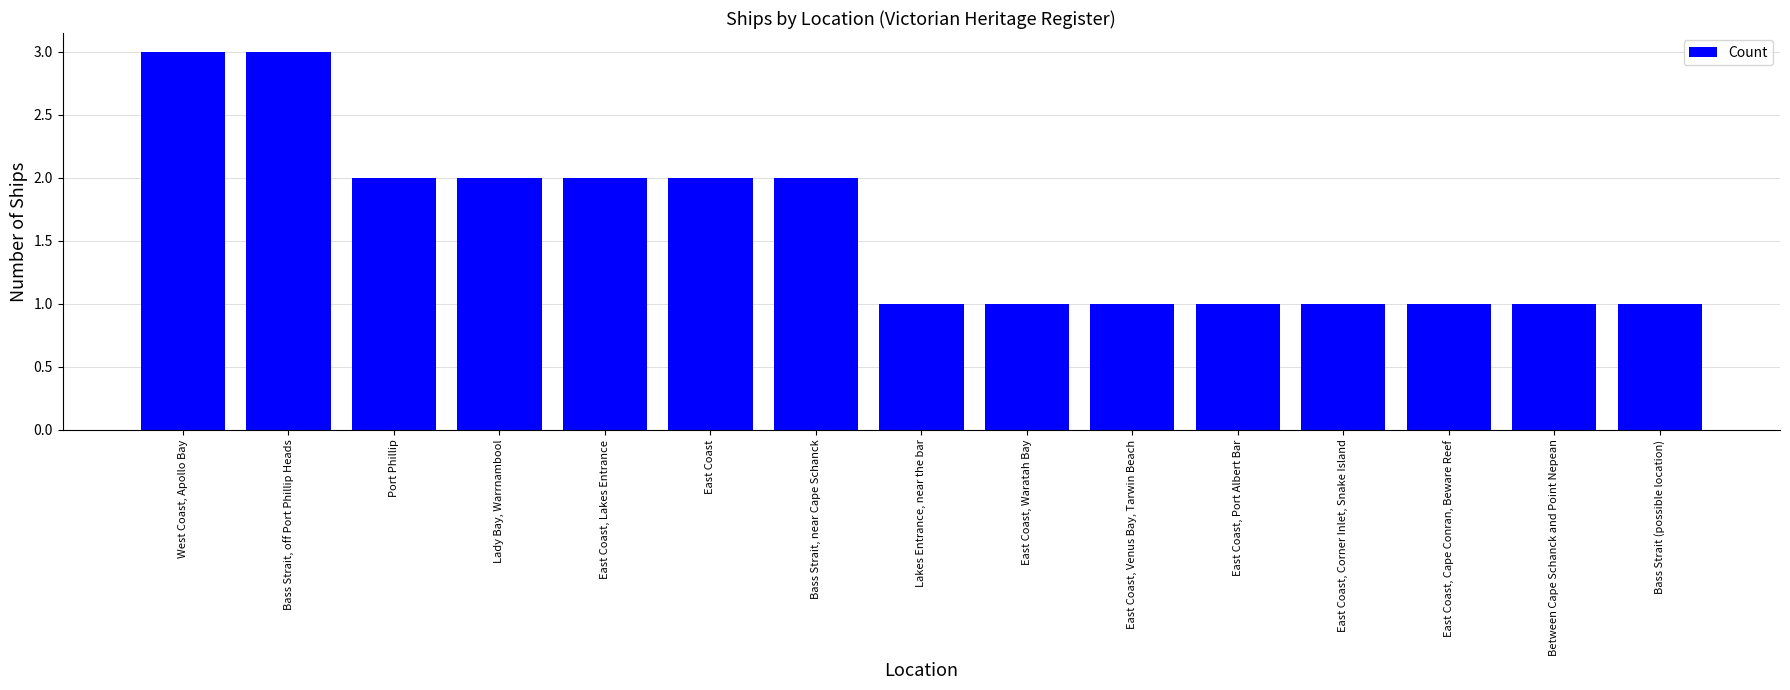

Count the number of categories in the chart.

15